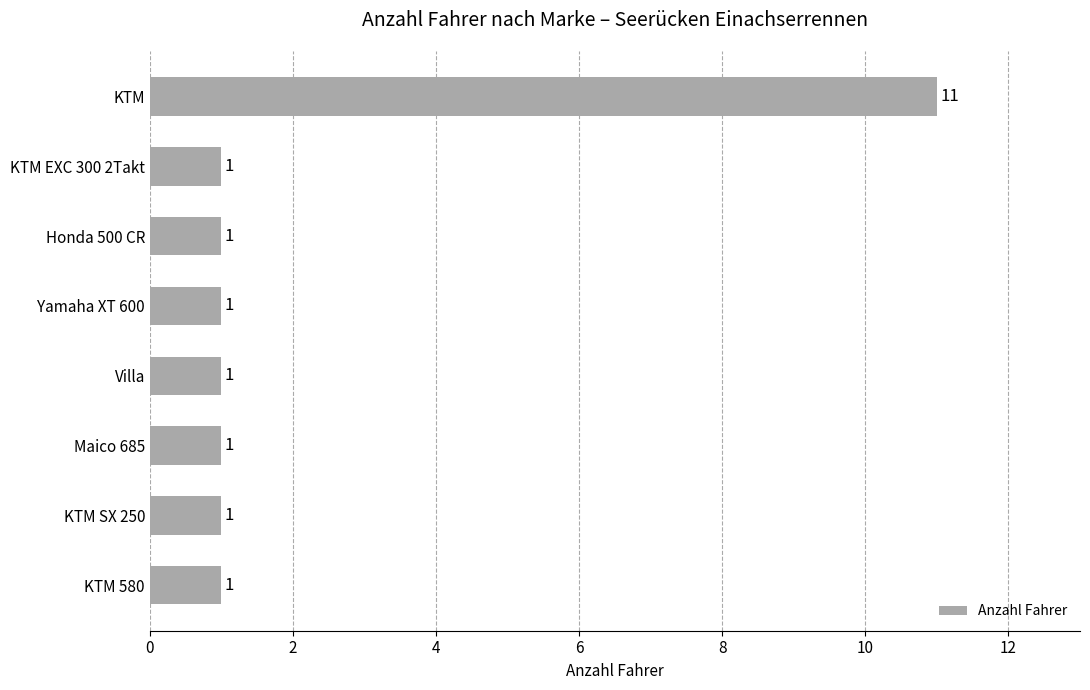

Which category has the highest value across all series?

KTM